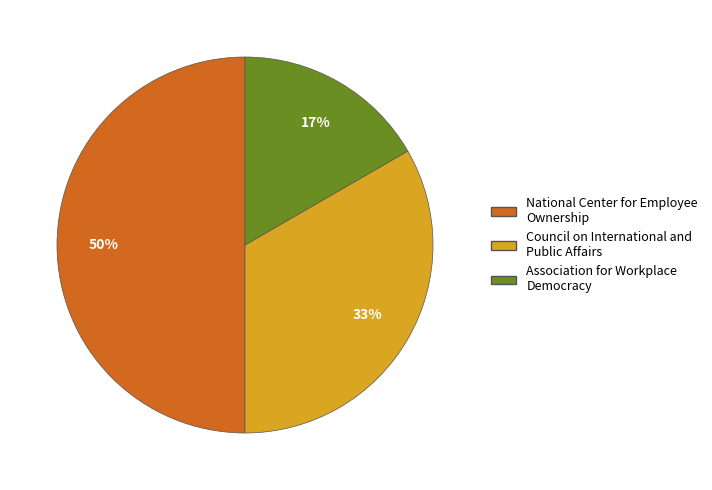

True or false: Council on International and Public Affairs accounts for 33% of the total.

True